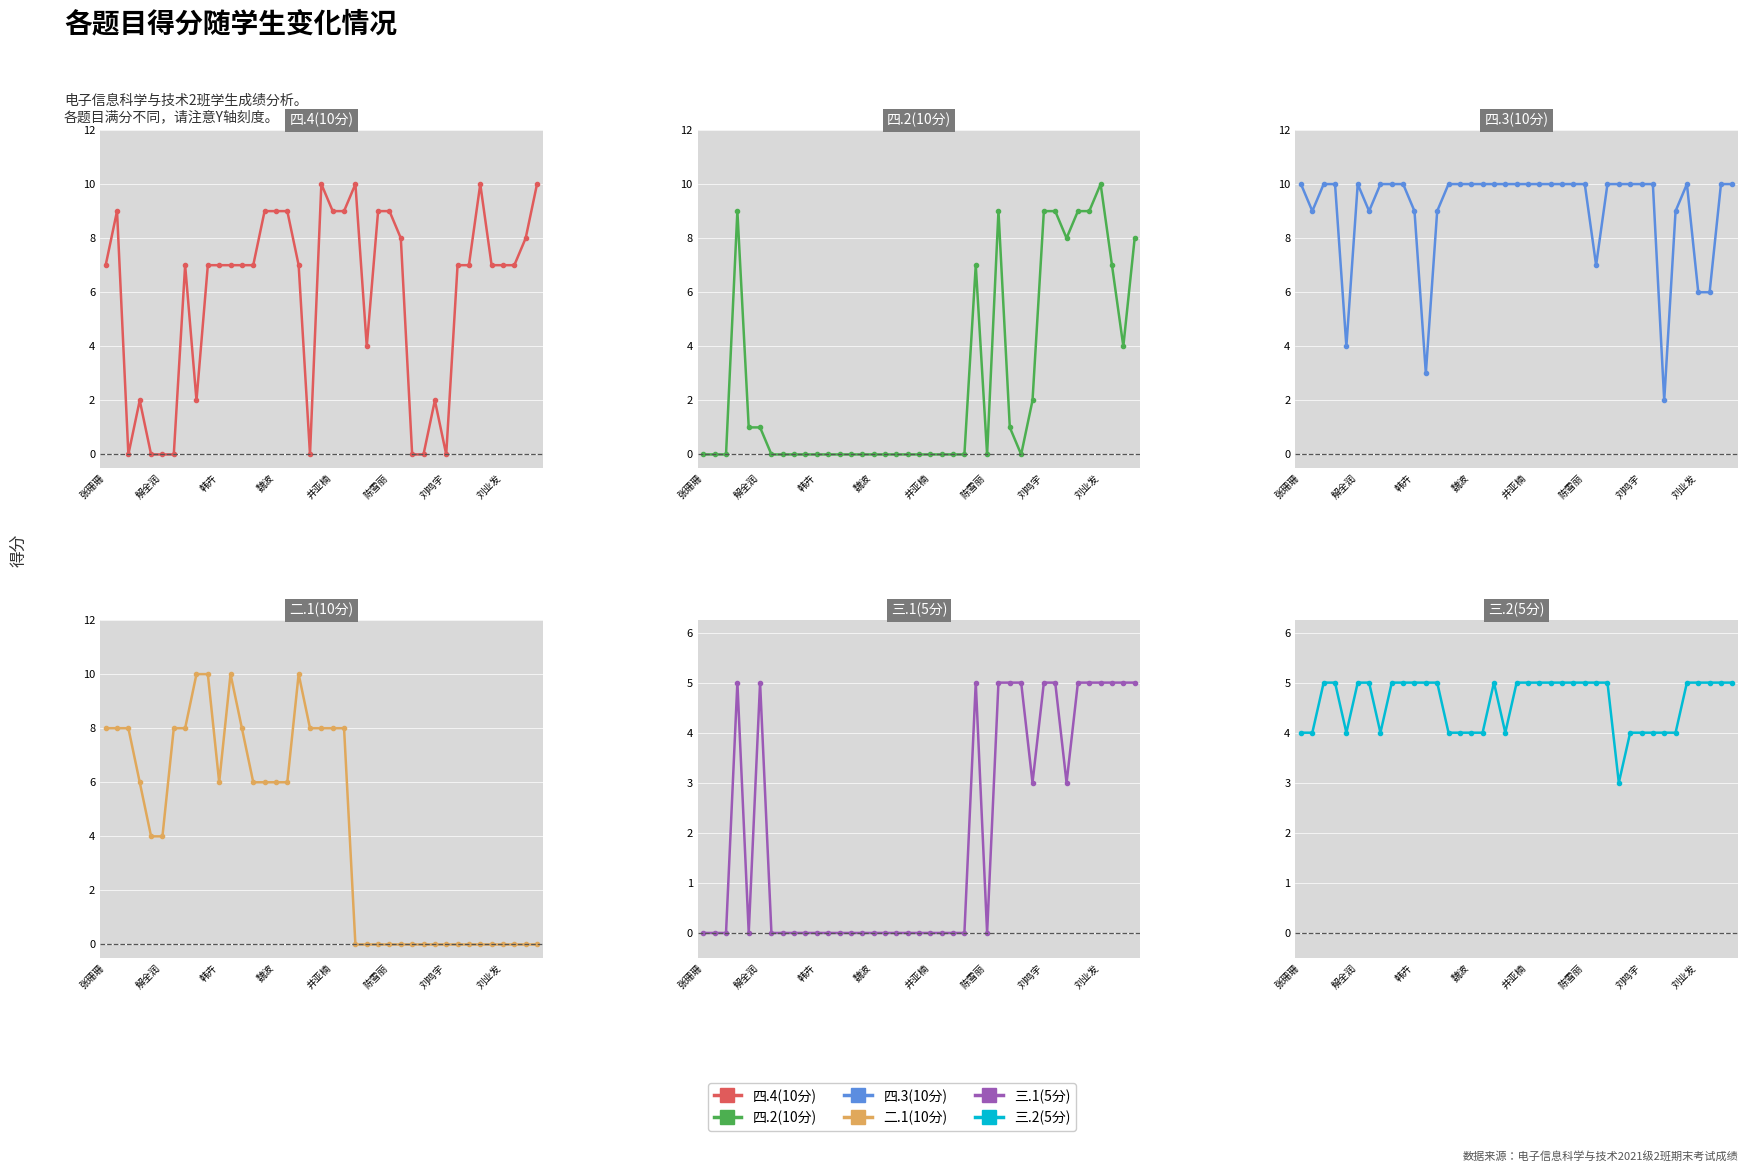

At which category does the chart reach its minimum across all series?

韩卉